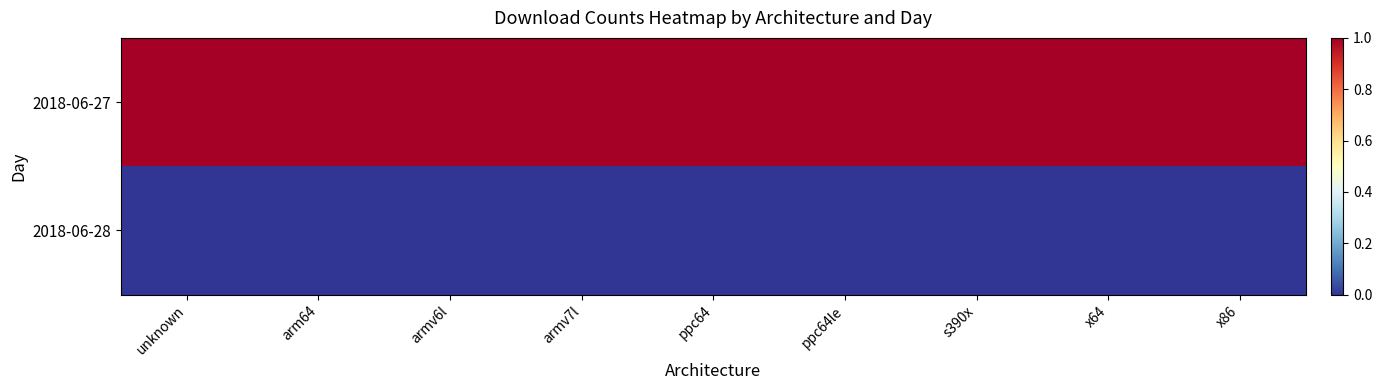

Reading left to right, transcribe all the data shown in this chart.

2018-06-27: unknown=1	arm64=1	armv6l=1	armv7l=1	ppc64=1	ppc64le=1	s390x=1	x64=1	x86=1
2018-06-28: unknown=0	arm64=0	armv6l=0	armv7l=0	ppc64=0	ppc64le=0	s390x=0	x64=0	x86=0